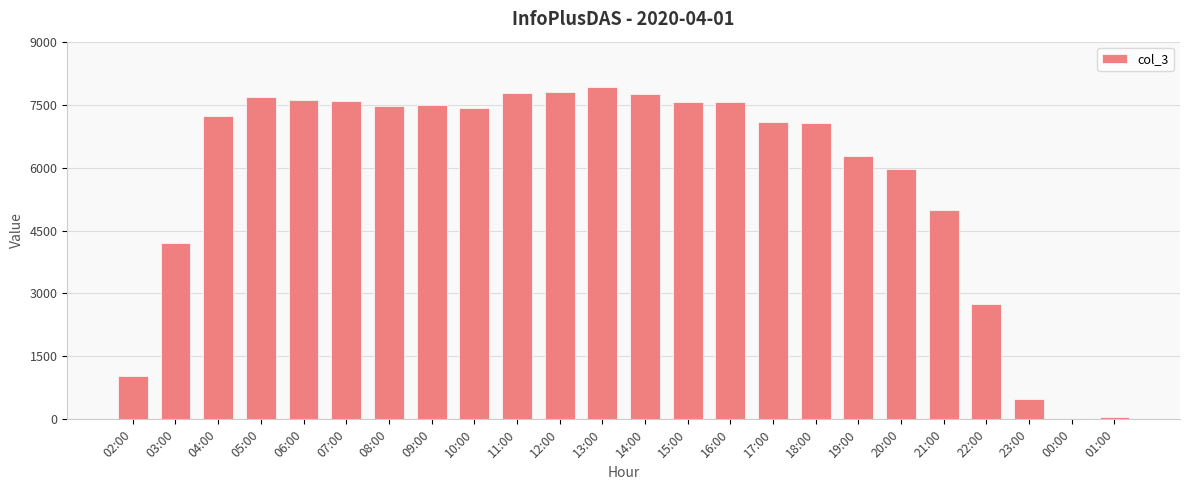

True or false: the data shows 7062 at 18:00.

True